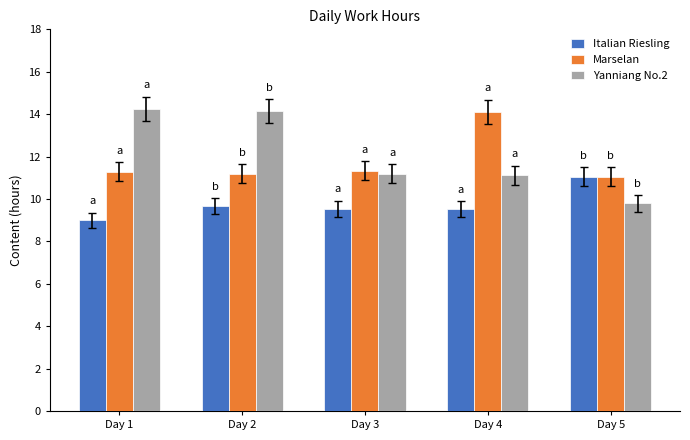

At how many categories does at least one series exceed 12?

3